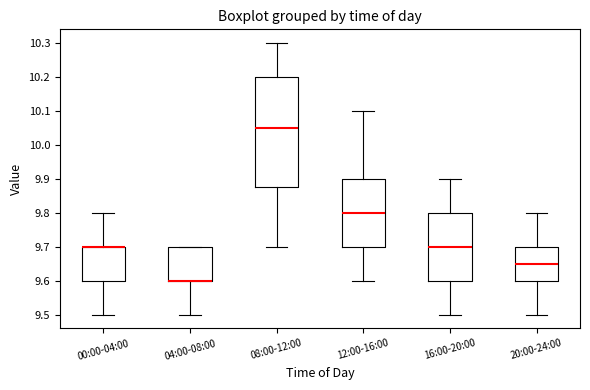

Reading left to right, read every box against the y-axis: the position of its median line, the range the box covers, and the ends of its whiskers. The values are not printed on the chart, so give them approximately, as read against the axis.

00:00-04:00: median 9.70 (drawn on the box's upper edge), box 9.60 to 9.70, whiskers 9.50 to 9.80
04:00-08:00: median 9.60 (drawn on the box's lower edge), box 9.60 to 9.70, whiskers 9.50 to 9.70
08:00-12:00: median 10.05, box 9.88 to 10.20, whiskers 9.70 to 10.30
12:00-16:00: median 9.80, box 9.70 to 9.90, whiskers 9.60 to 10.10
16:00-20:00: median 9.70, box 9.60 to 9.80, whiskers 9.50 to 9.90
20:00-24:00: median 9.65, box 9.60 to 9.70, whiskers 9.50 to 9.80